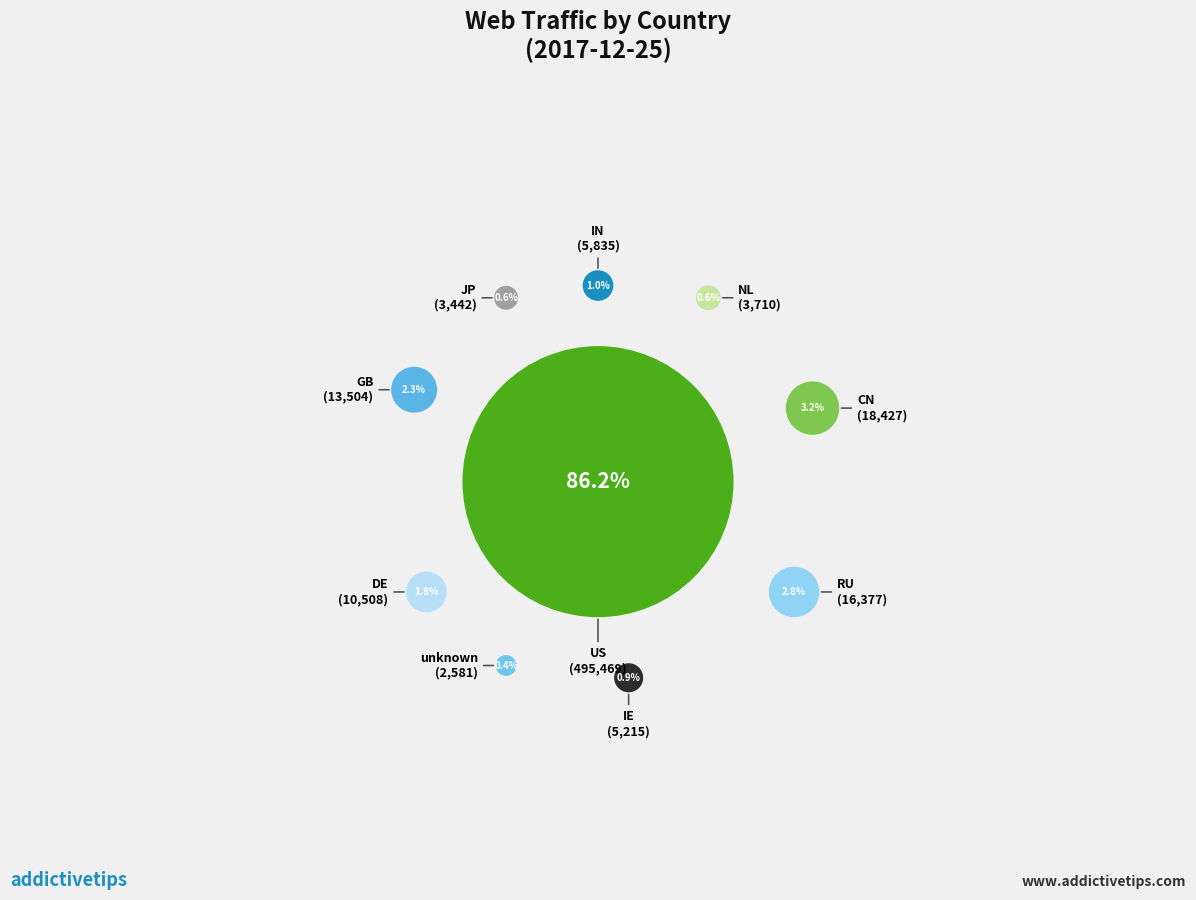

How many slices are in this pie chart?

10